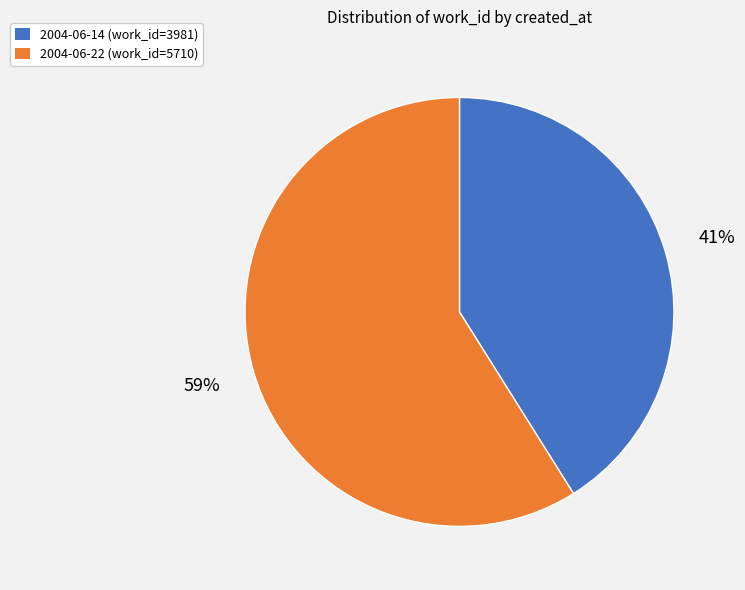

Count the number of slices in the pie.

2